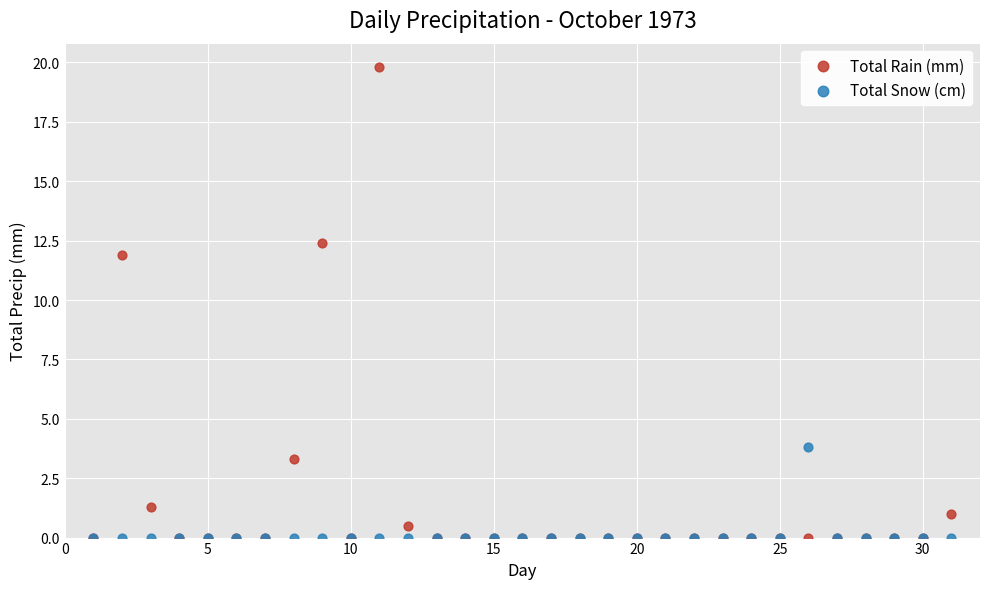

Which series contains the highest Y value?

Total Rain (mm)